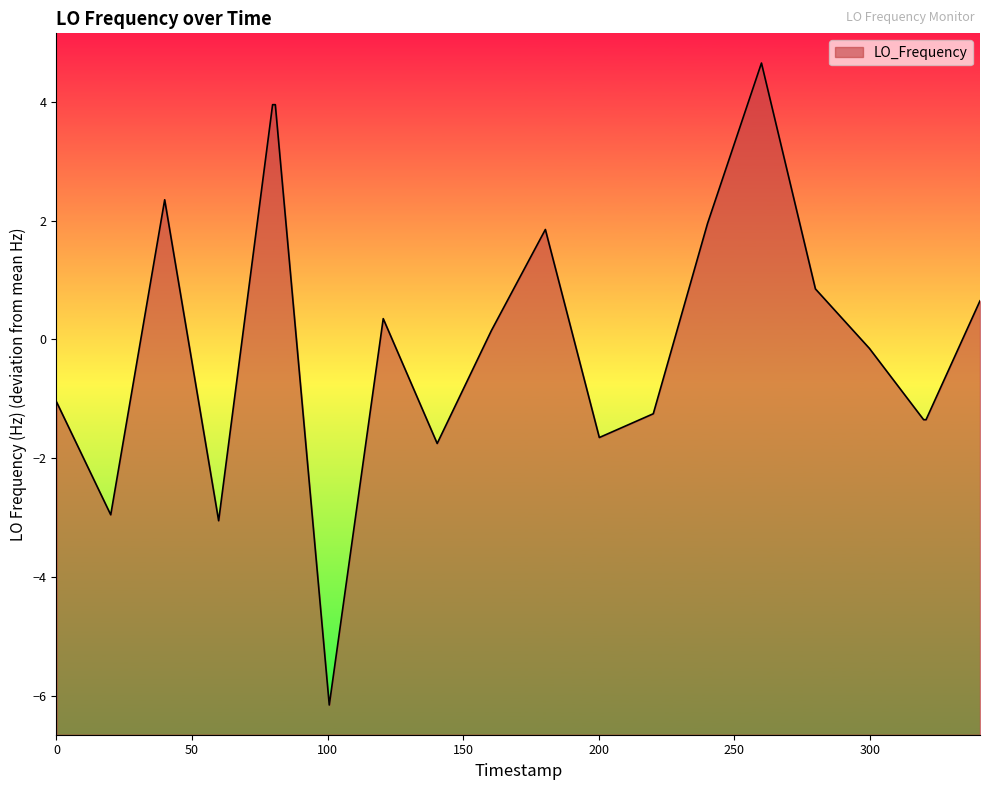

Read the value at 1457733675.1.

-3.1